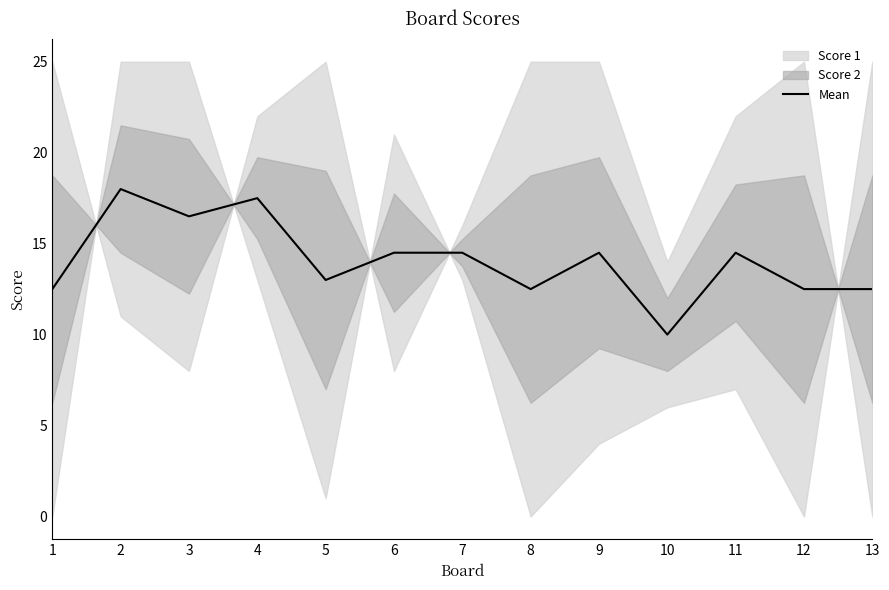

Reading left to right, list all the values displayed in this chart.

1=12.5	2=18.0	3=16.5	4=17.5	5=13.0	6=14.5	7=14.5	8=12.5	9=14.5	10=10.0	11=14.5	12=12.5	13=12.5